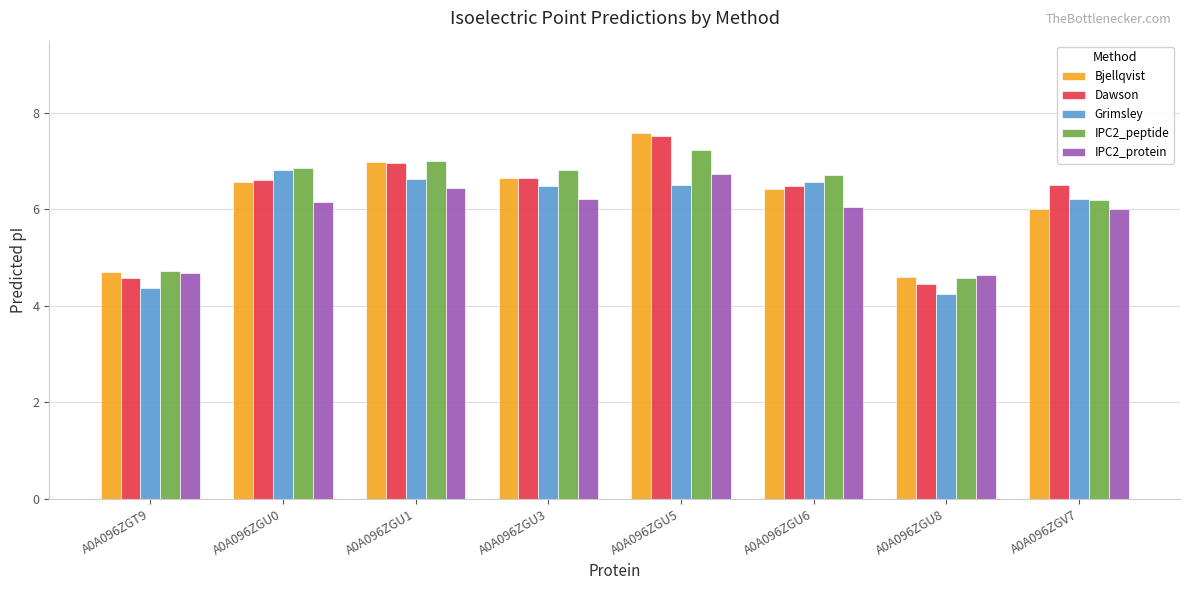

The Dawson series shows 4.4 at A0A096ZGU8. True or false?

True